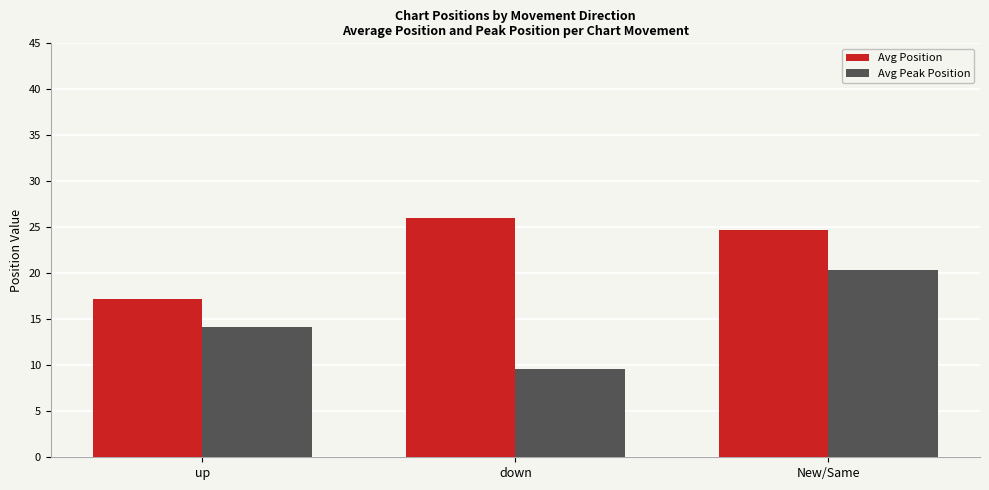

How many values in the Avg Position series exceed 24?

2